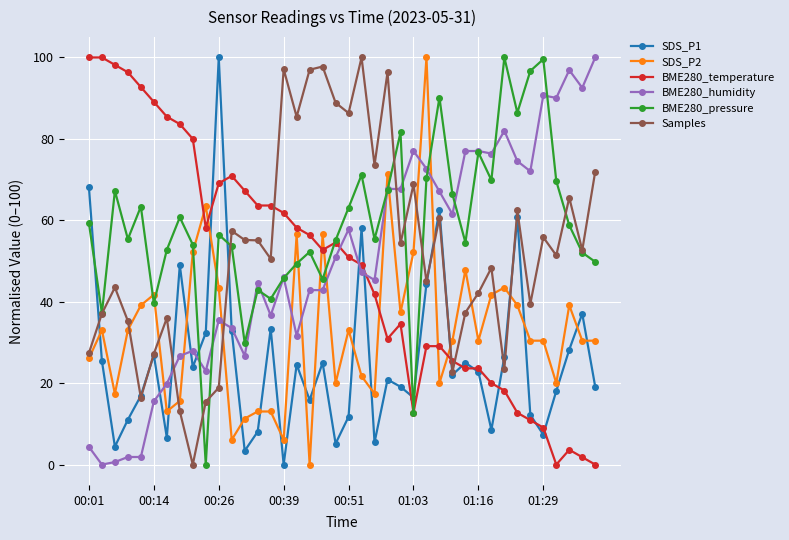

Which series ends up on top after the final intersection of BME280_humidity and Samples?

BME280_humidity